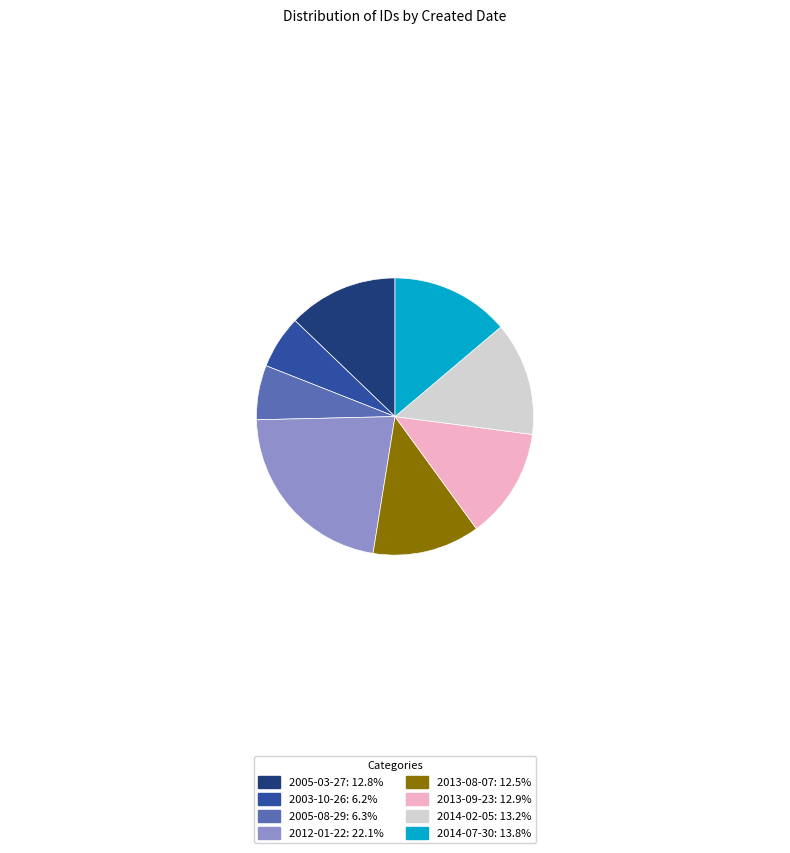

Combined, do 2003-10-26: 6.2% and 2005-08-29: 6.3% account for over 50%?

No